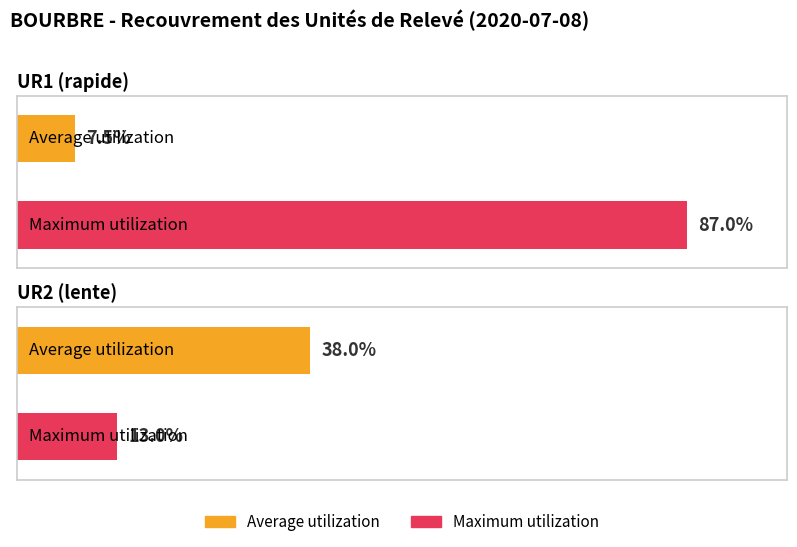

At which category does the chart reach its peak across all series?

UR1 (rapide)